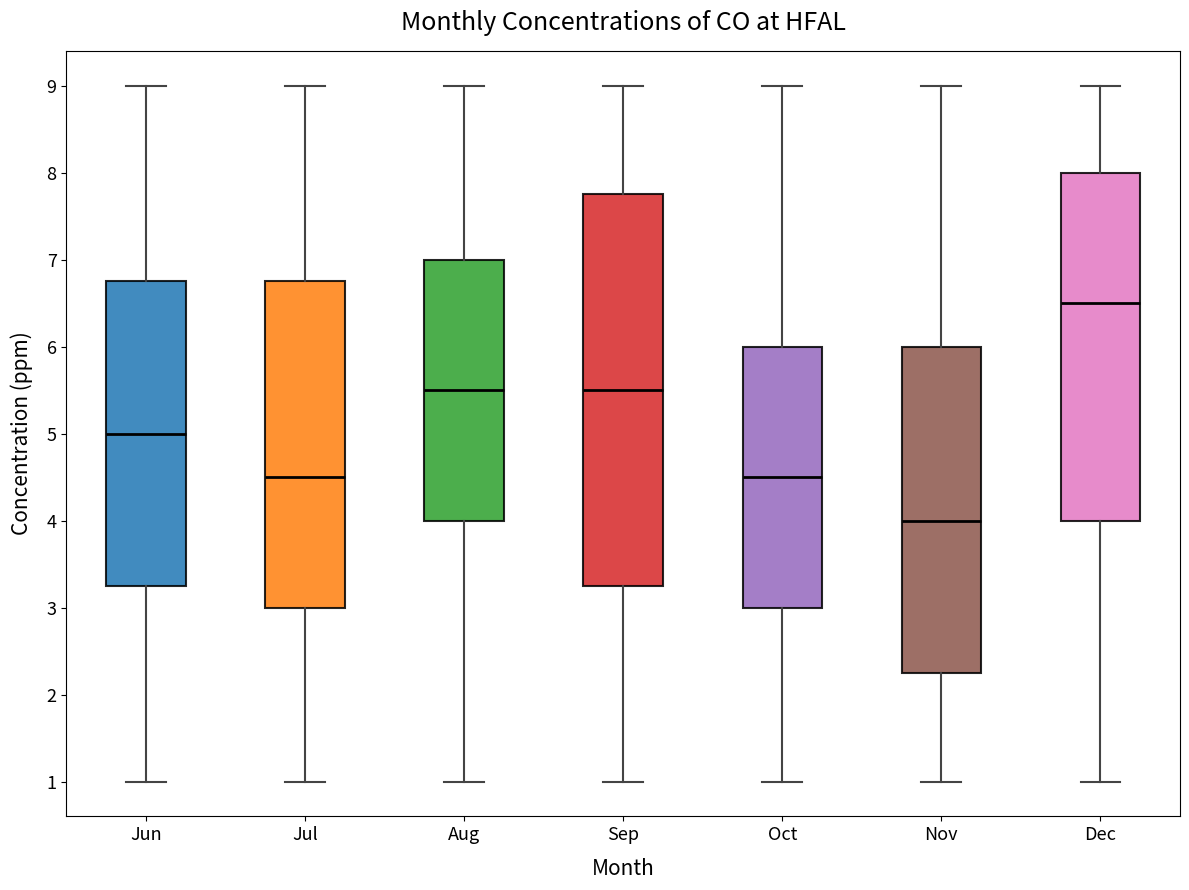

Reading left to right, transcribe this box plot: for each box, give where its median line is, the range the box spans, and where its two whiskers end, as read against the y-axis. The values are not printed on the chart, so give them approximately, as read against the axis.

Jun: median 5.0, box 3.3 to 6.8, whiskers 1.0 to 9.0
Jul: median 4.5, box 3.0 to 6.8, whiskers 1.0 to 9.0
Aug: median 5.5, box 4.0 to 7.0, whiskers 1.0 to 9.0
Sep: median 5.5, box 3.3 to 7.8, whiskers 1.0 to 9.0
Oct: median 4.5, box 3.0 to 6.0, whiskers 1.0 to 9.0
Nov: median 4.0, box 2.3 to 6.0, whiskers 1.0 to 9.0
Dec: median 6.5, box 4.0 to 8.0, whiskers 1.0 to 9.0